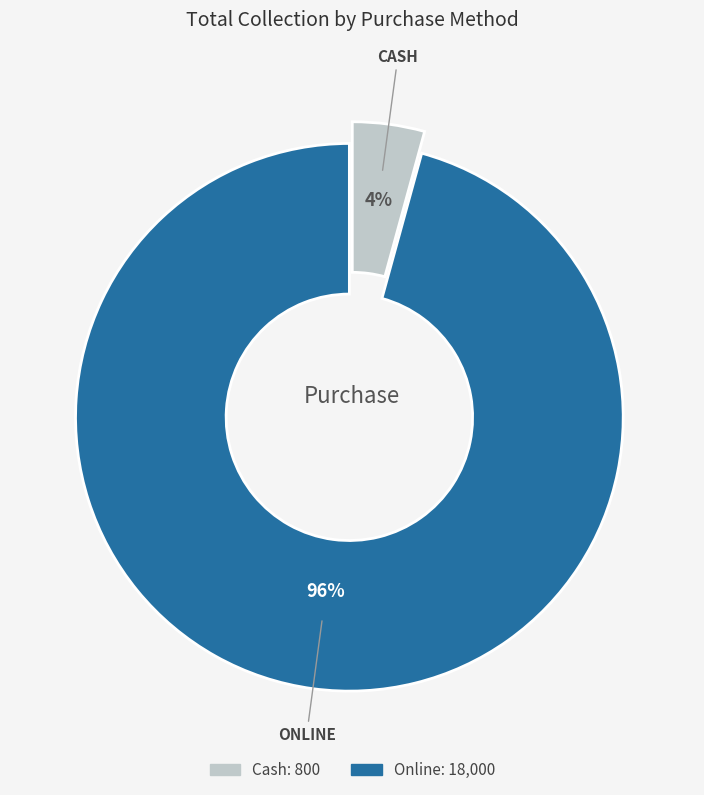

Does Online represent more than half of the total?

Yes